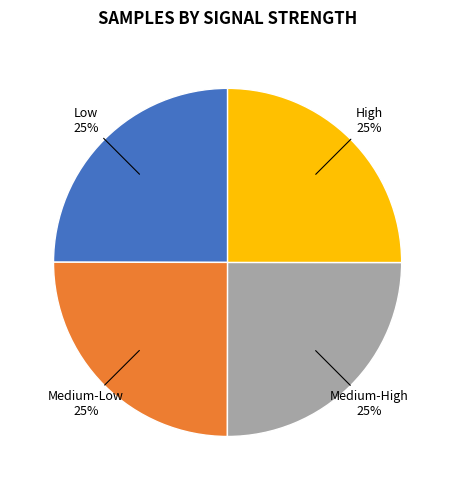

Is there a majority slice in this chart?

No